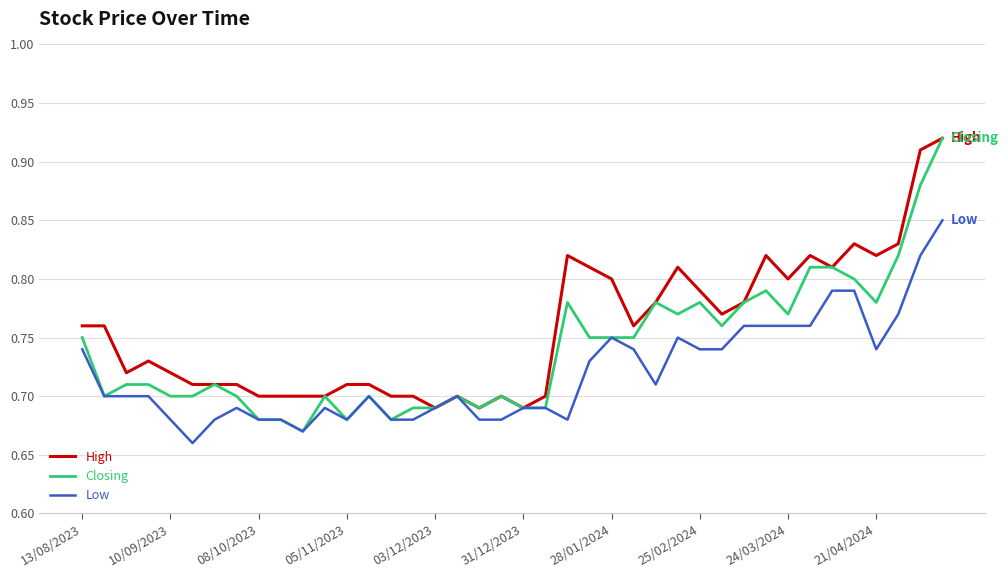

Which series has the widest spread of values?

Closing